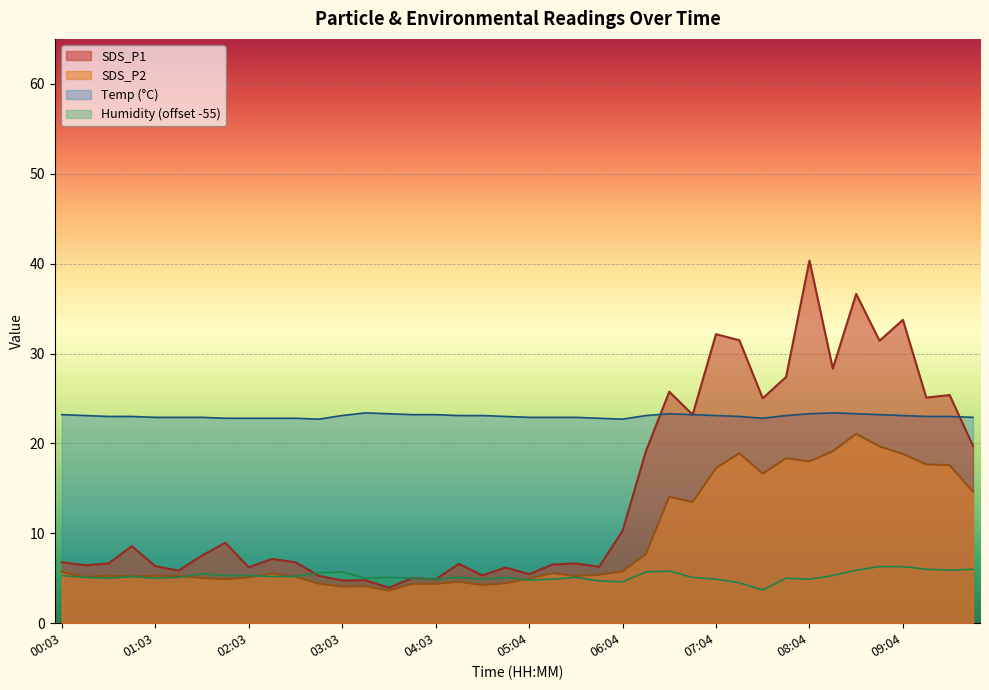

Which series has the largest range (max minus min)?

SDS_P1